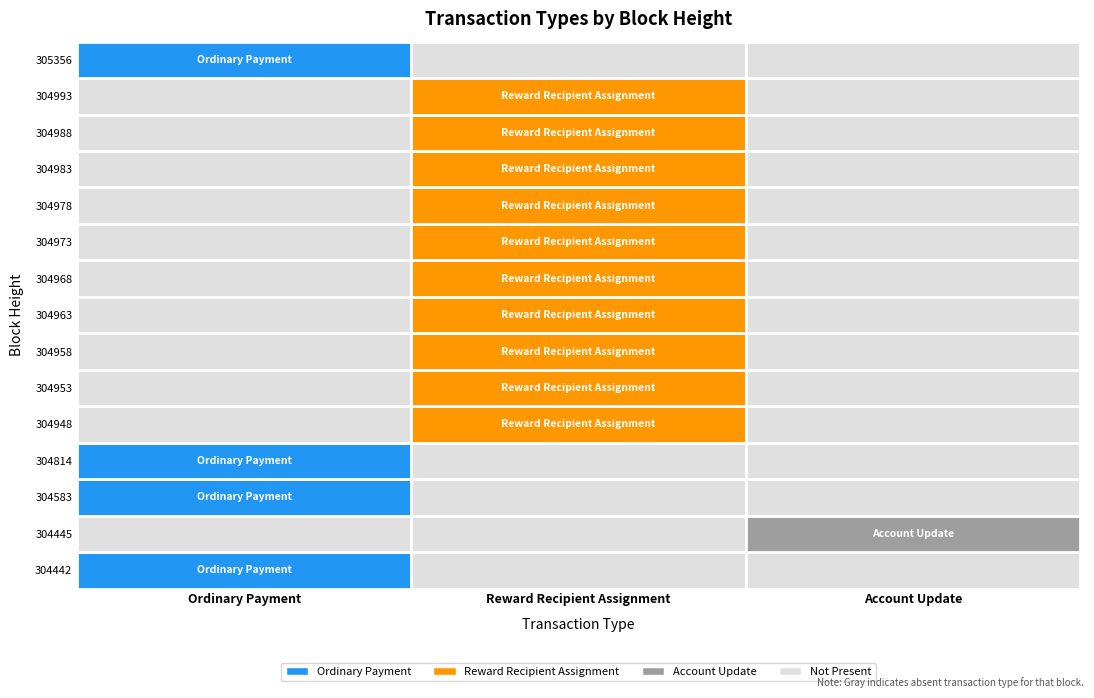

How many values in 304993 are above zero?

1